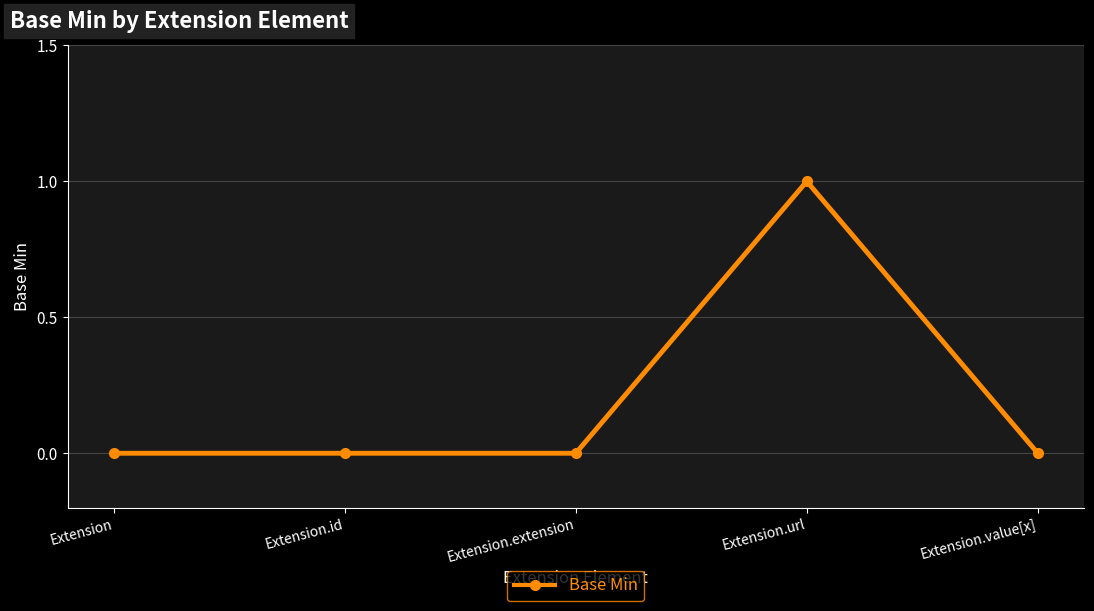

What is the difference between the values at Extension.id and Extension.url?

1